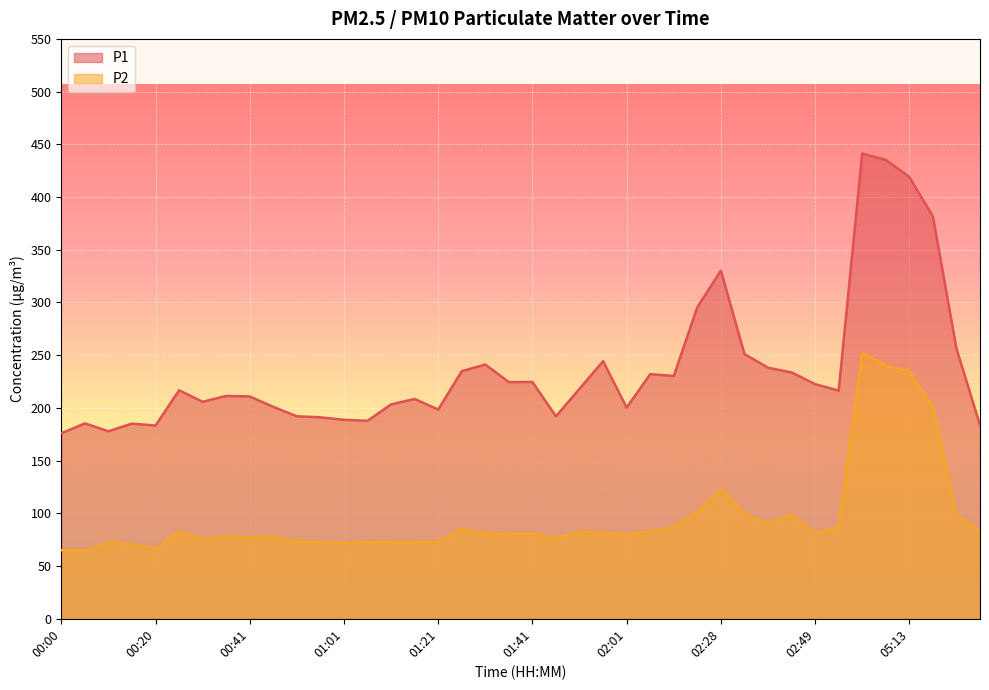

What are all the series names shown in the legend?

P1, P2